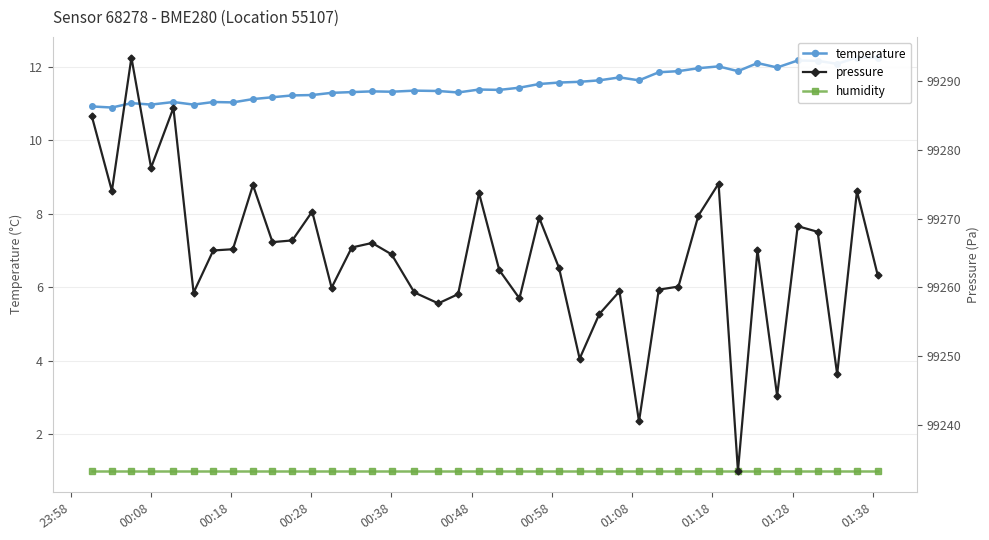

What is the average value of the humidity series?

1.0